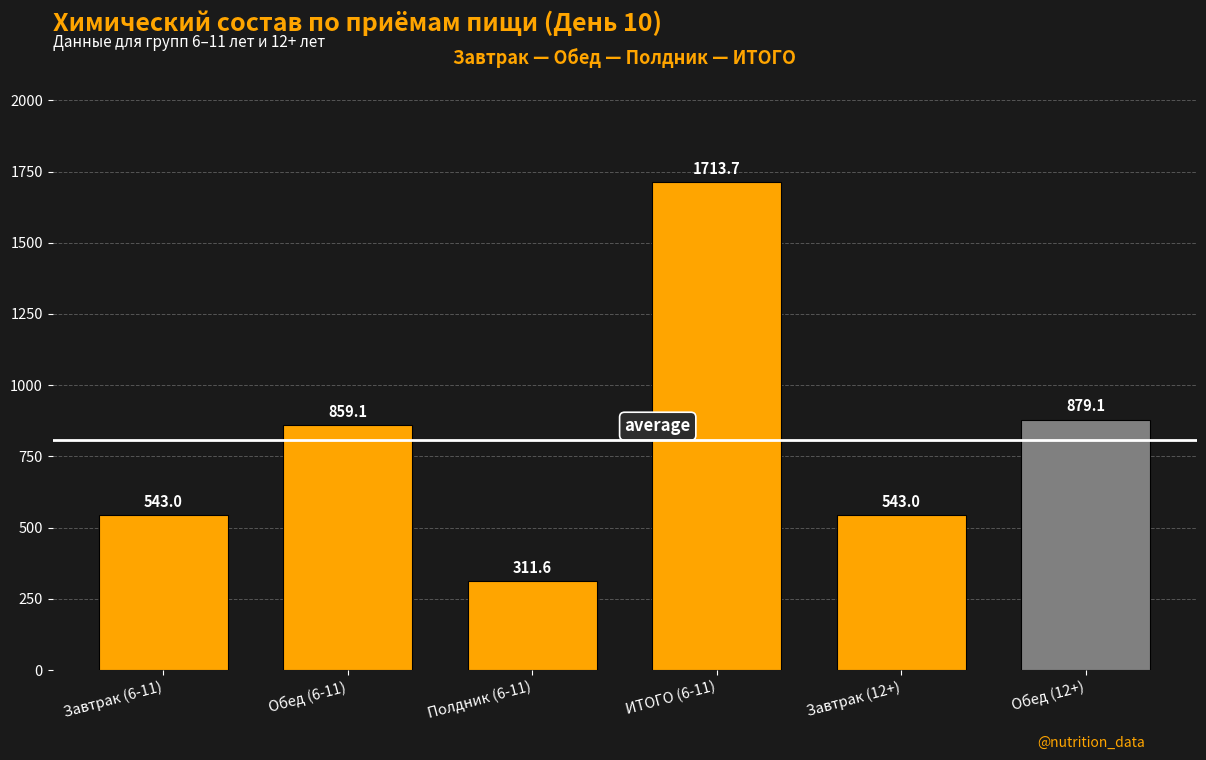

True or false: the data shows 879.1 at Обед (12+).

True